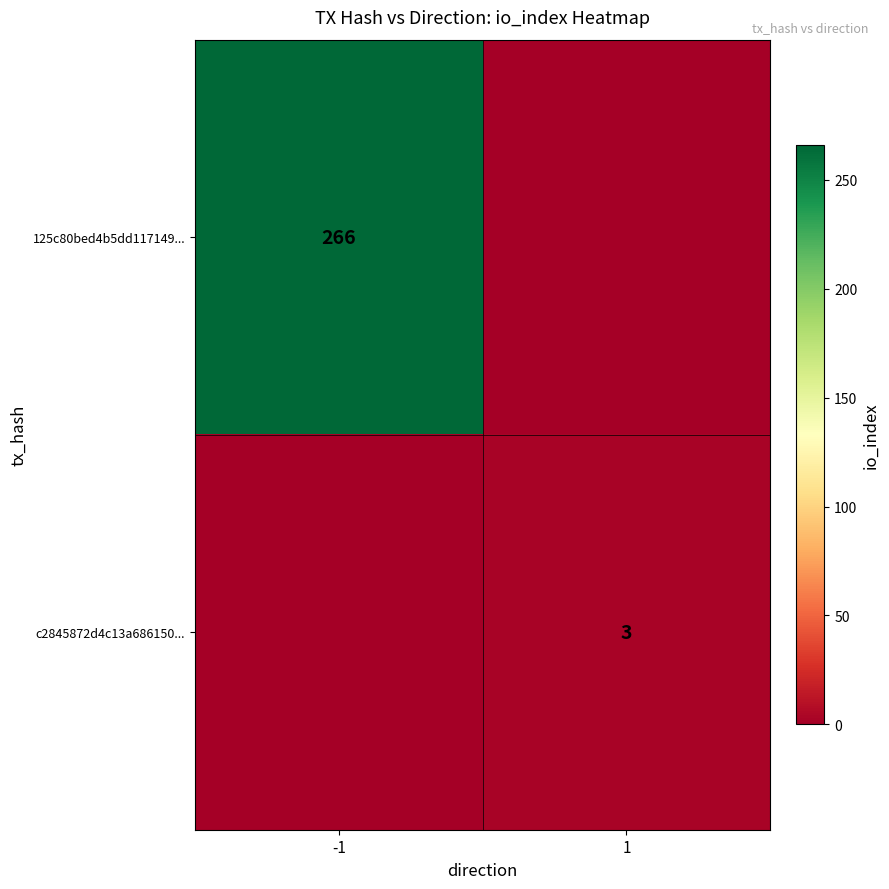

How many series are shown in this chart?

2